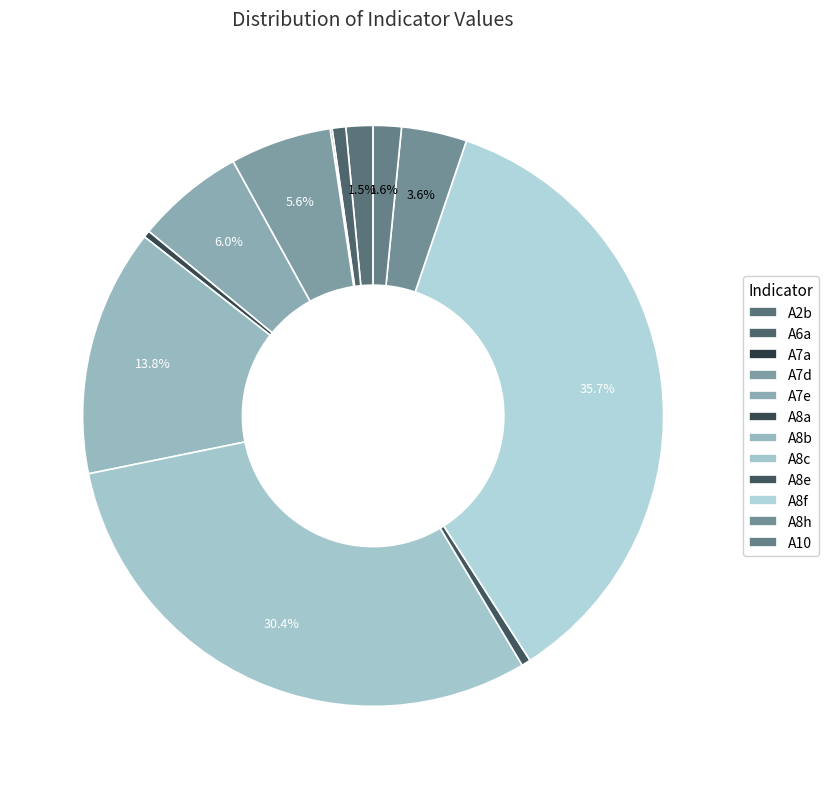

True or false: A8c accounts for 39% of the total.

False